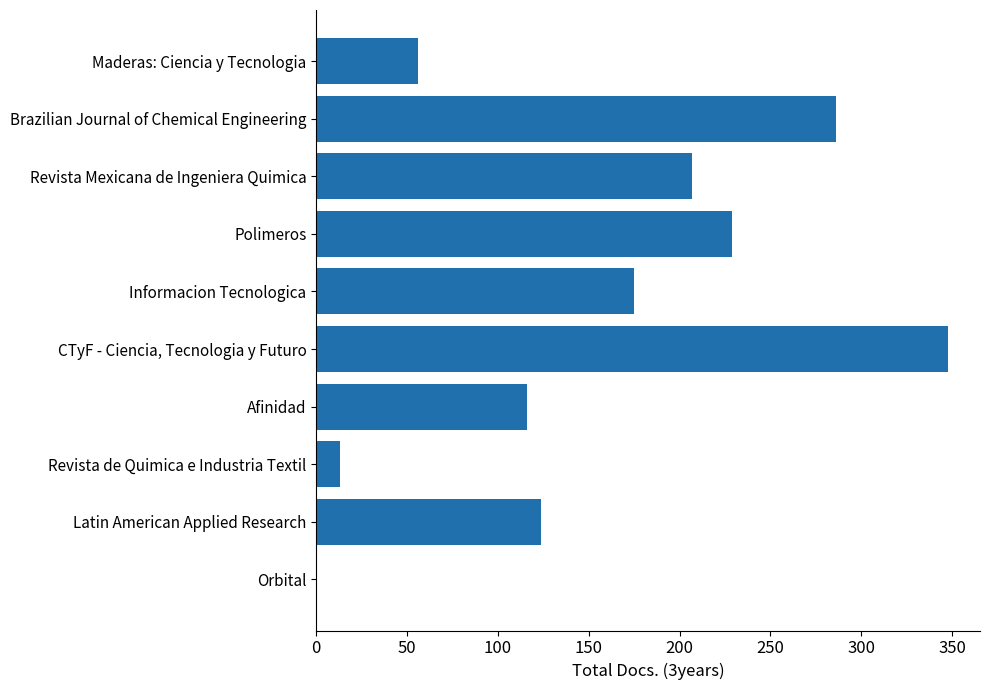

What is the sum of all values?

1554